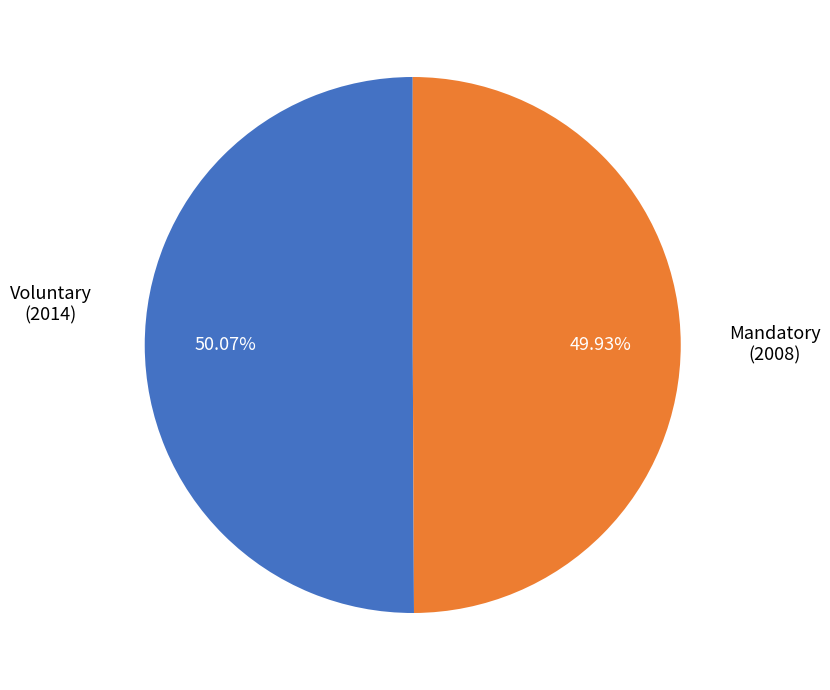

Does any single category account for the majority?

Yes